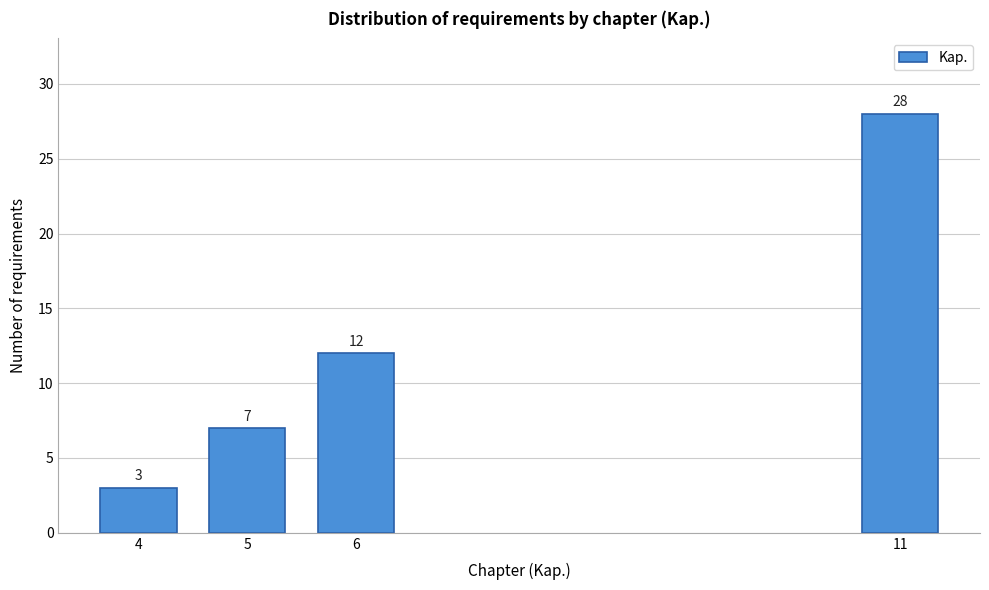

Reading left to right, what are all the values shown in this chart?

4=3	5=7	6=12	11=28